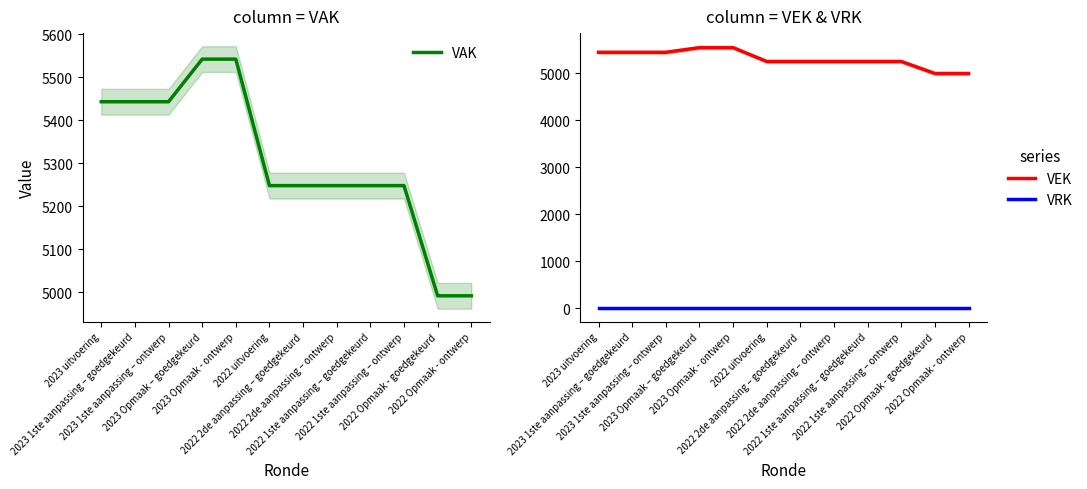

What is the value of the VAK point at the 2nd from the left?

5443